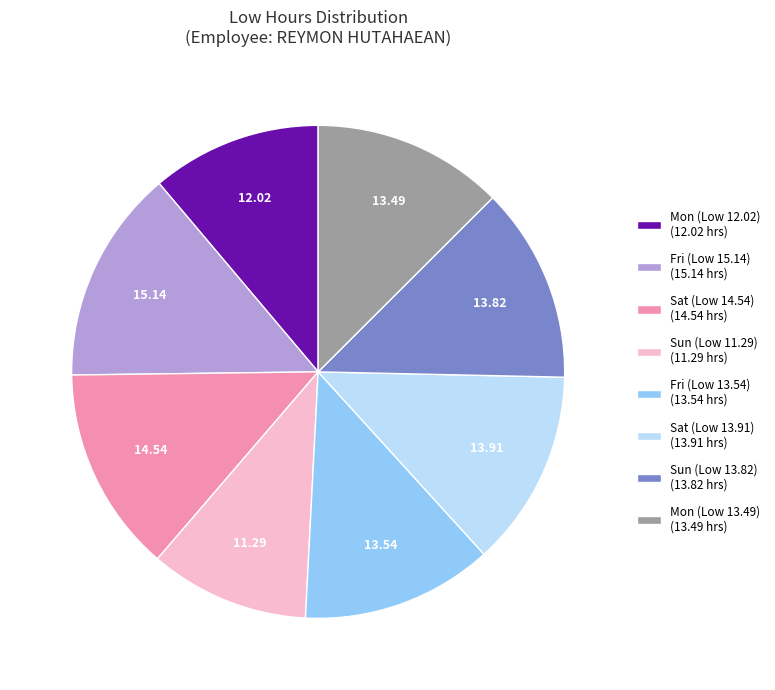

What is the ratio of the value at Mon (Low 12.02) (12.02 hrs) to the value at Mon (Low 13.49) (13.49 hrs)?

0.9